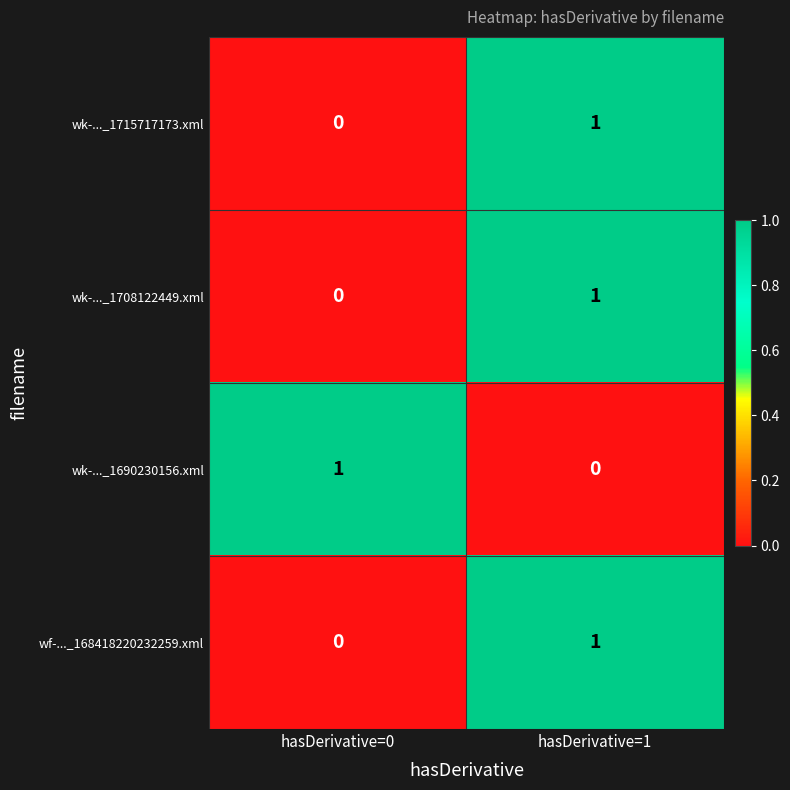

The value of wk-..._1690230156.xml at hasDerivative=1 is 0. True or false?

True